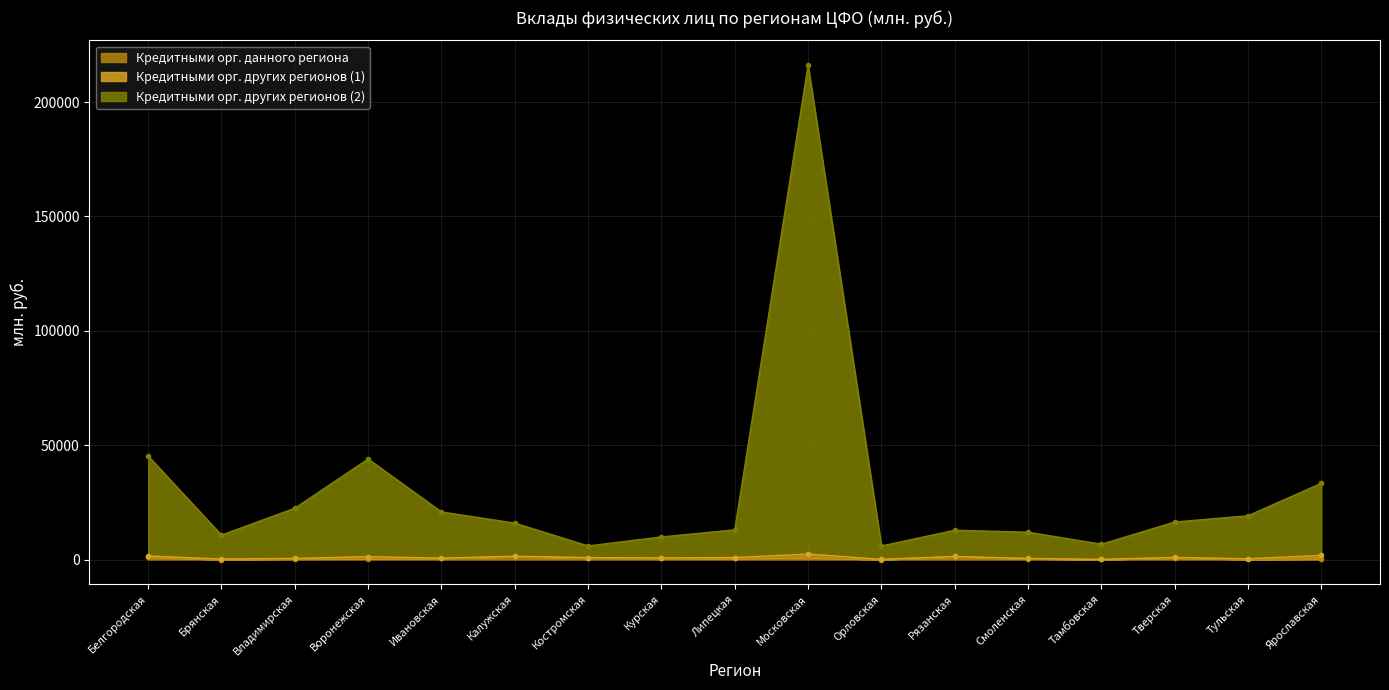

The Кредитными орг. других регионов (2) series shows 11937 at Смоленская. True or false?

True